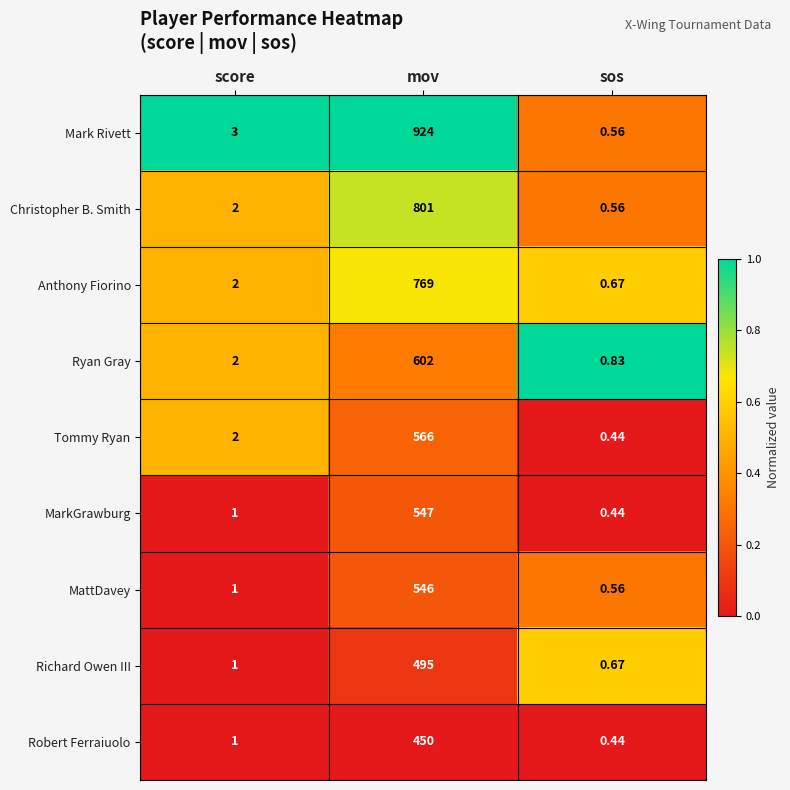

At which category is the sum across all series the highest?

mov